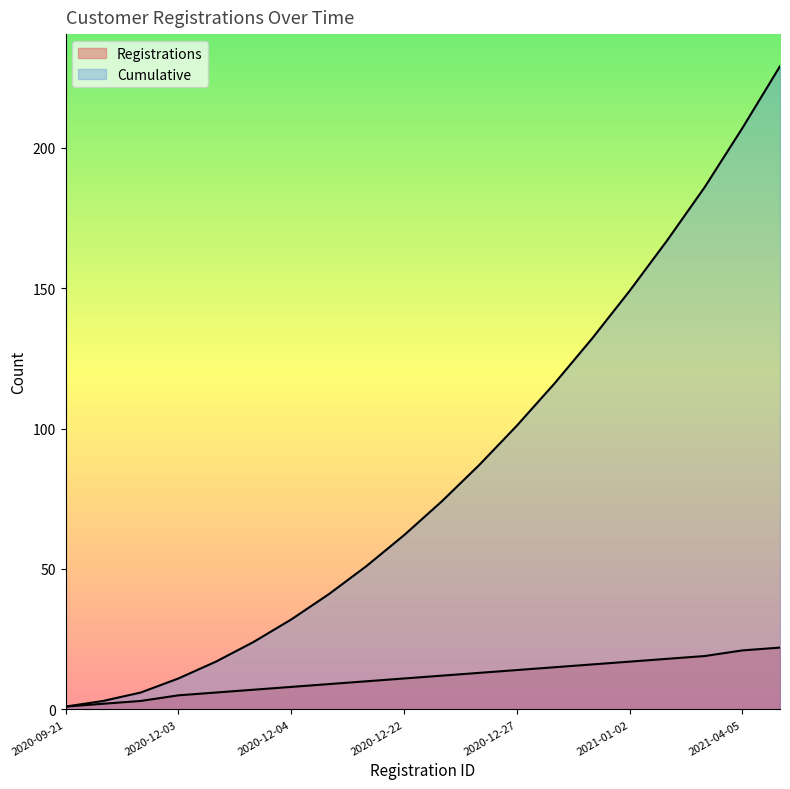

Where is Cumulative nearest to the value 115?

2020-12-27